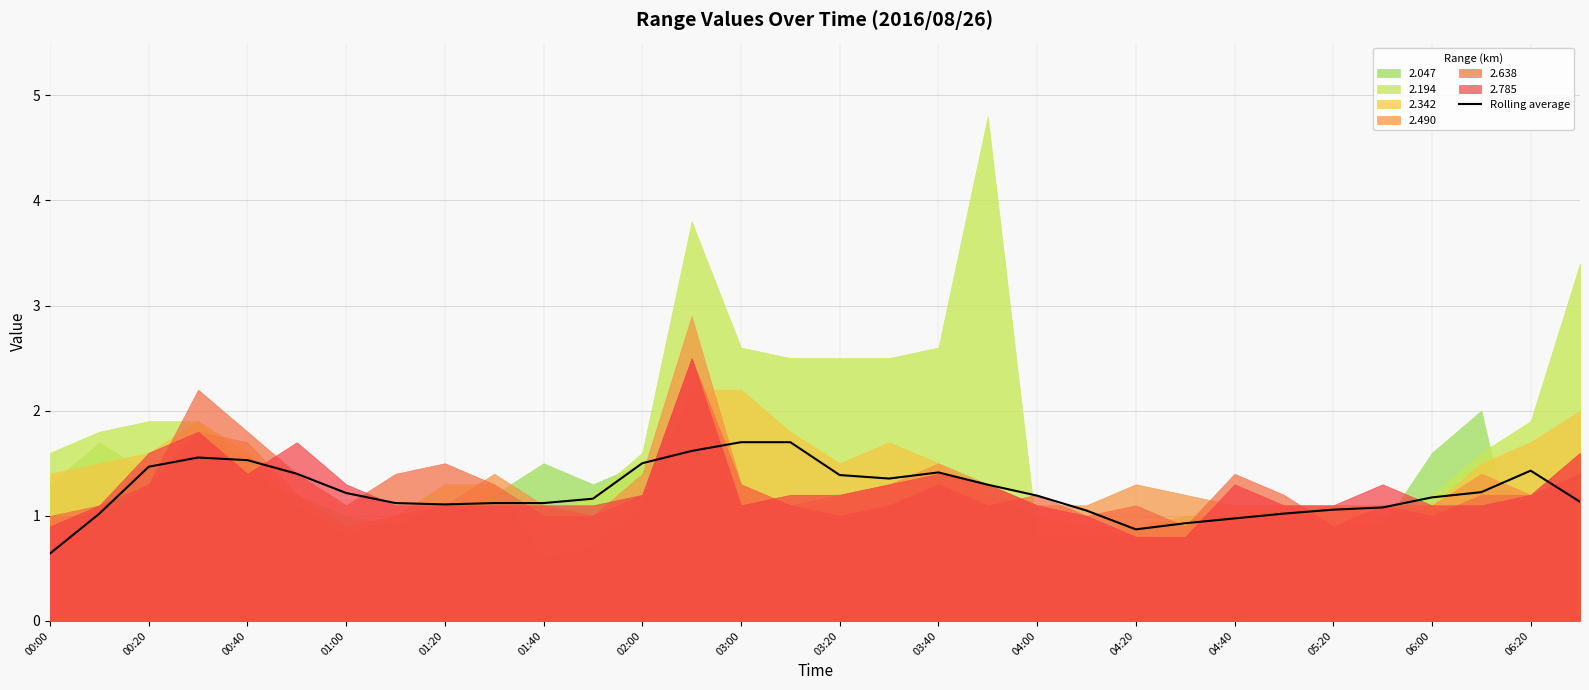

What is the maximum value for Rolling average?

1.7